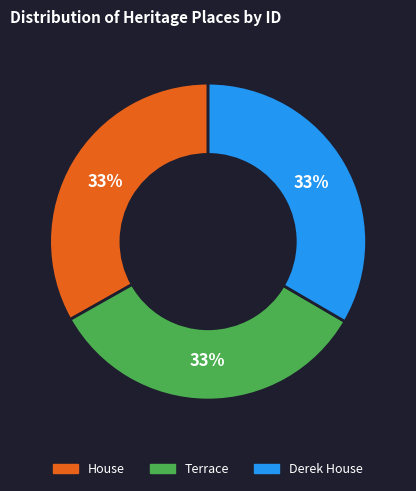

Approximately how many times larger is the value at House compared to Terrace?

1.0